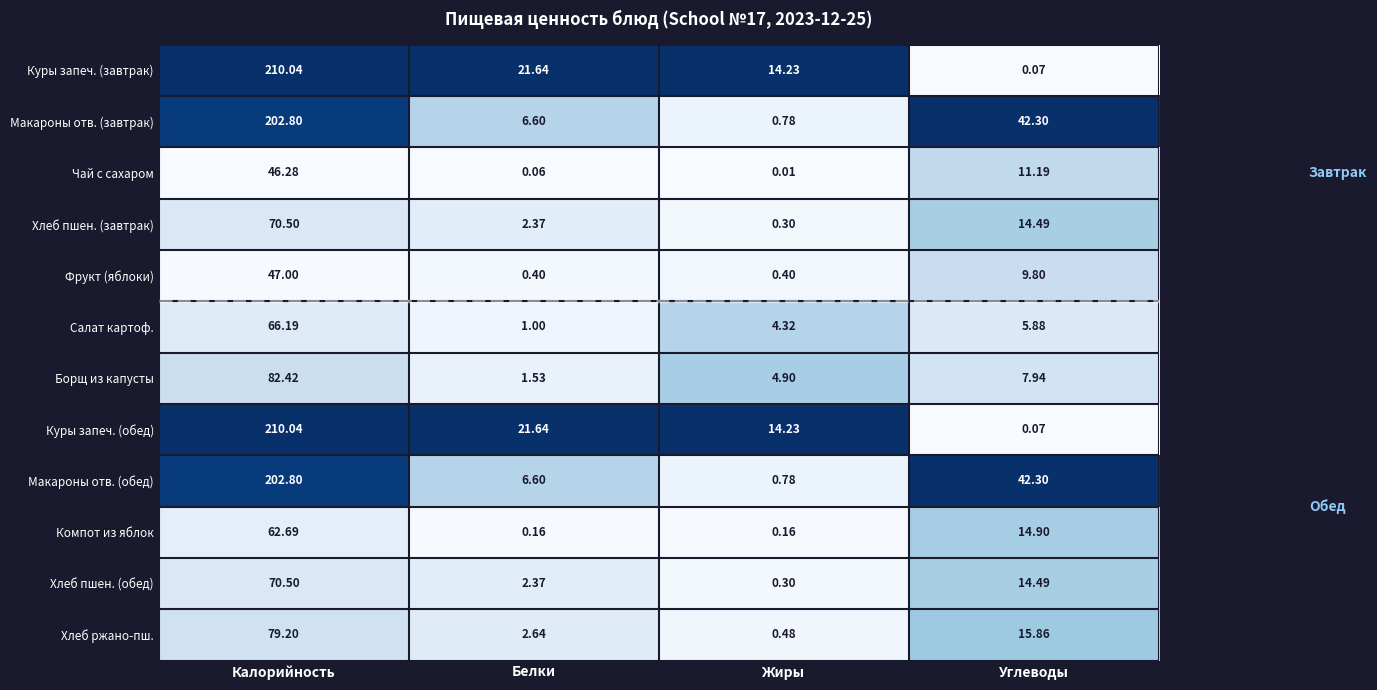

Which category has the highest value across all series?

Калорийность